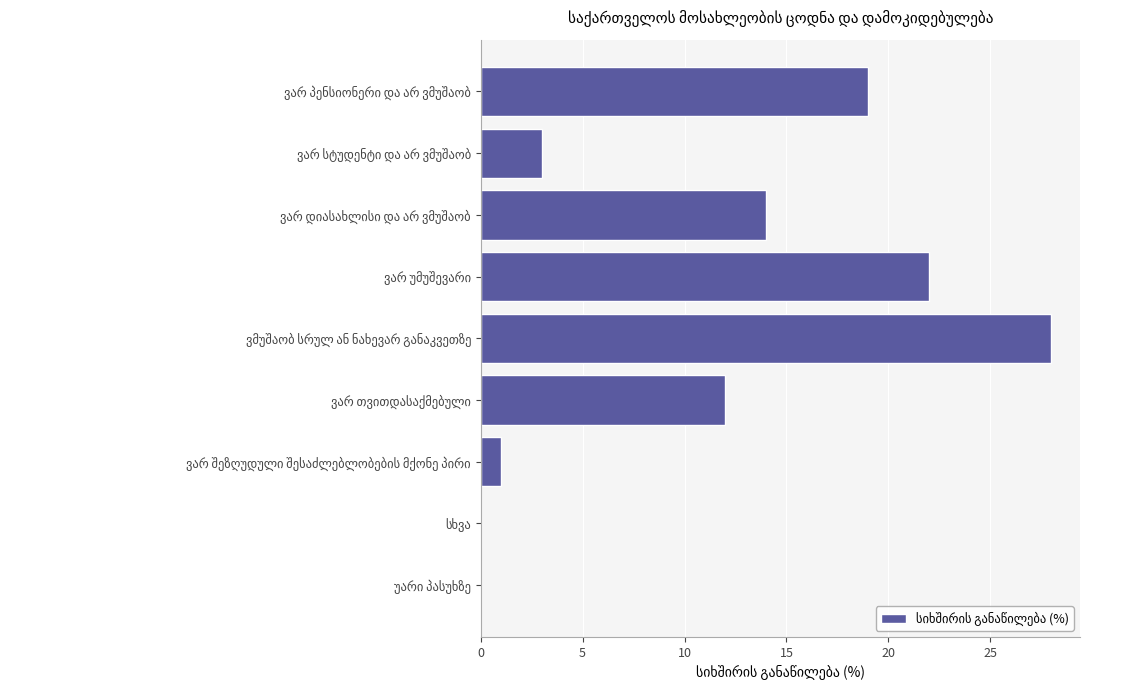

How many categories are shown in the chart?

9